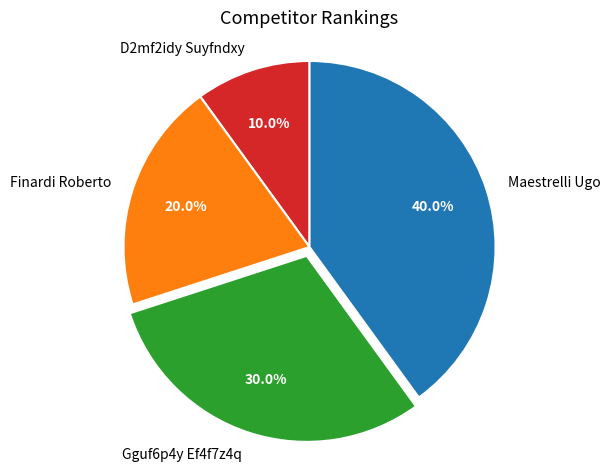

Does Maestrelli Ugo represent more than half of the total?

No